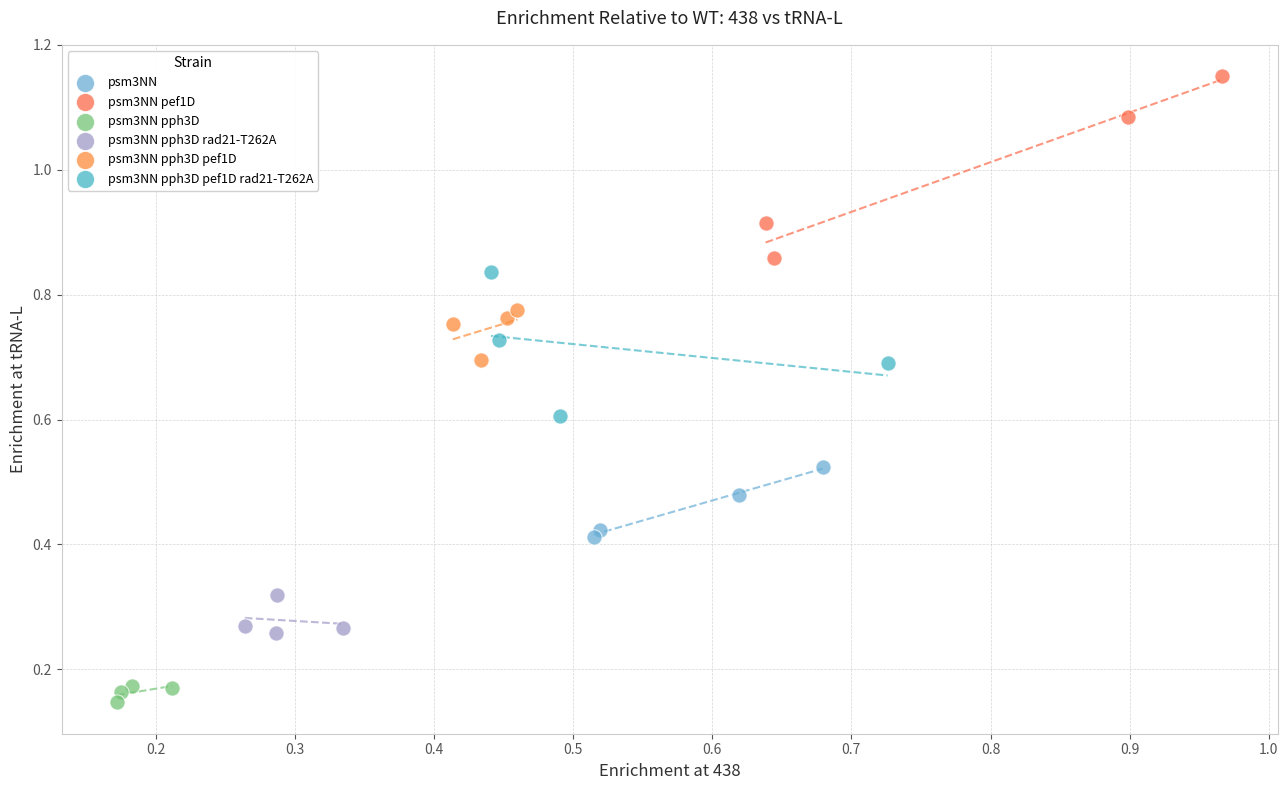

Which series has the widest spread of Y values?

psm3NN pef1D